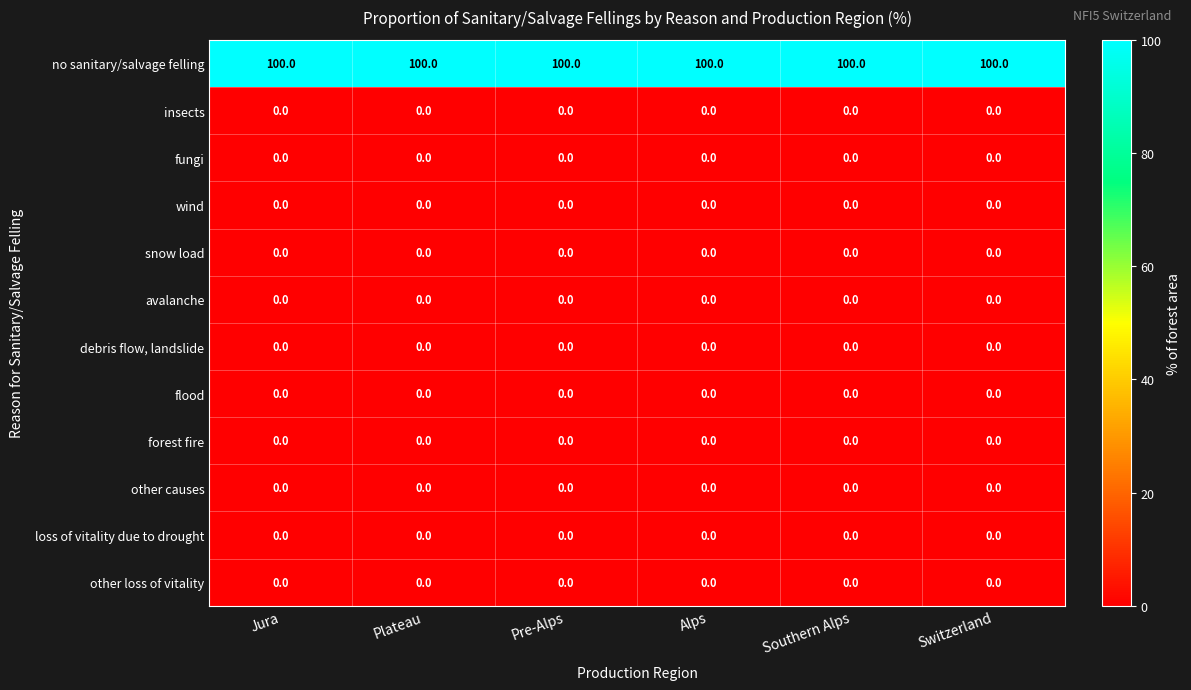

Is it true that insects equals 0 at Pre-Alps?

True